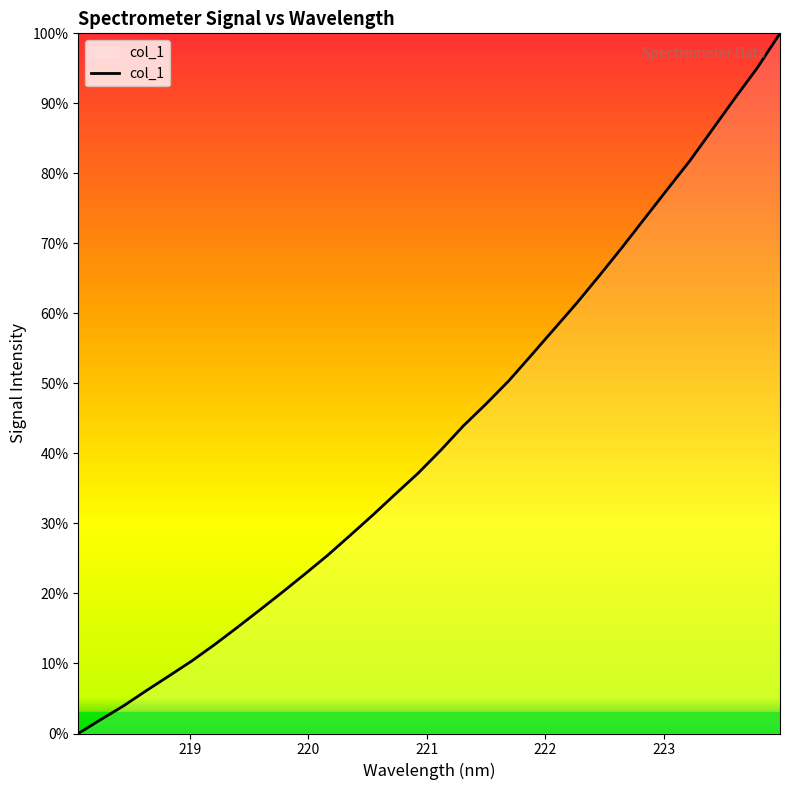

How many values are below 40?

16